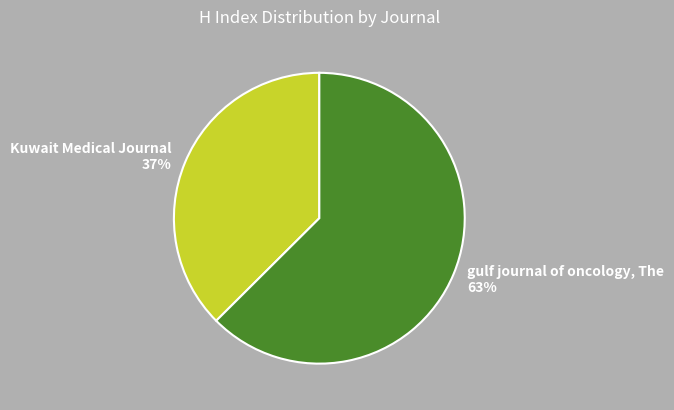

To the nearest percent, what is the average slice percentage?

50%